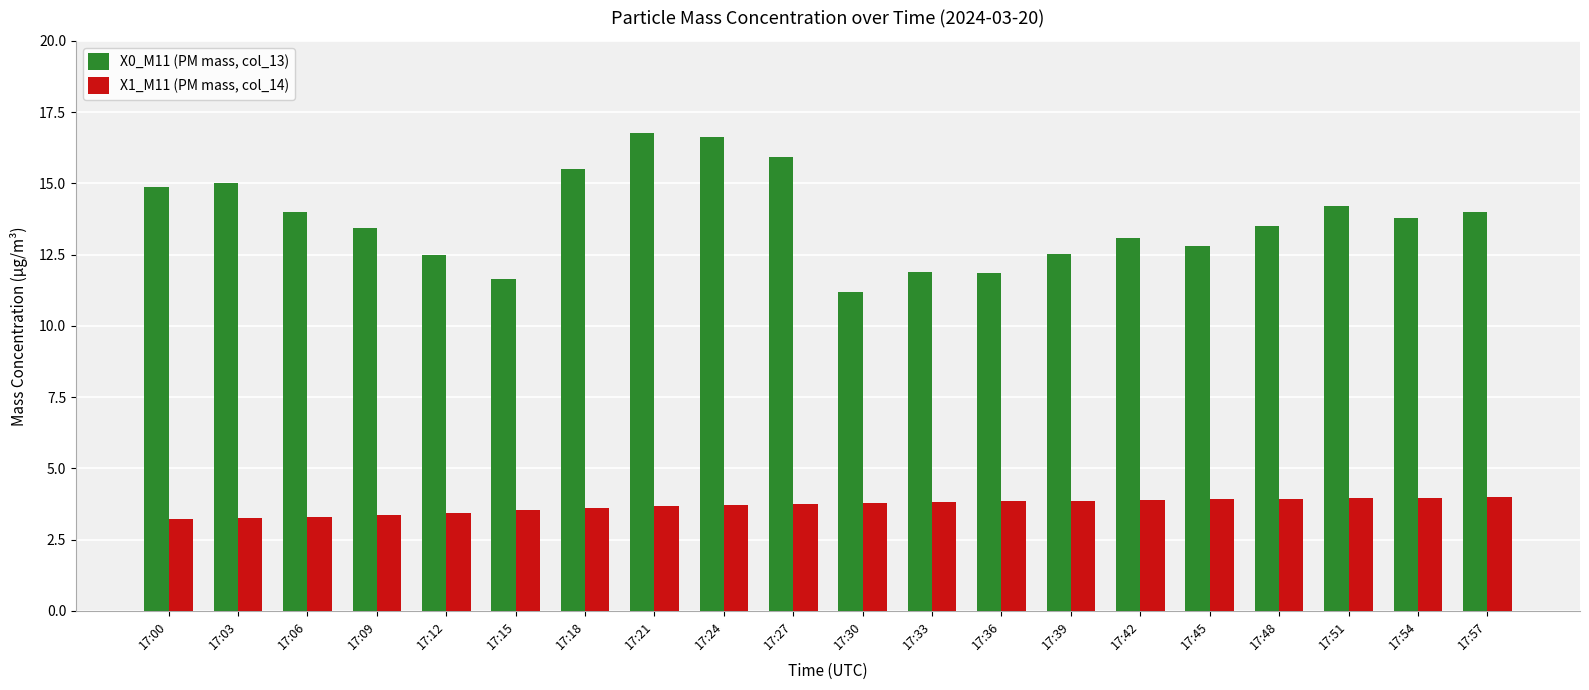

What value does the X1_M11 (PM mass, col_14) series have at 17:39?

3.9